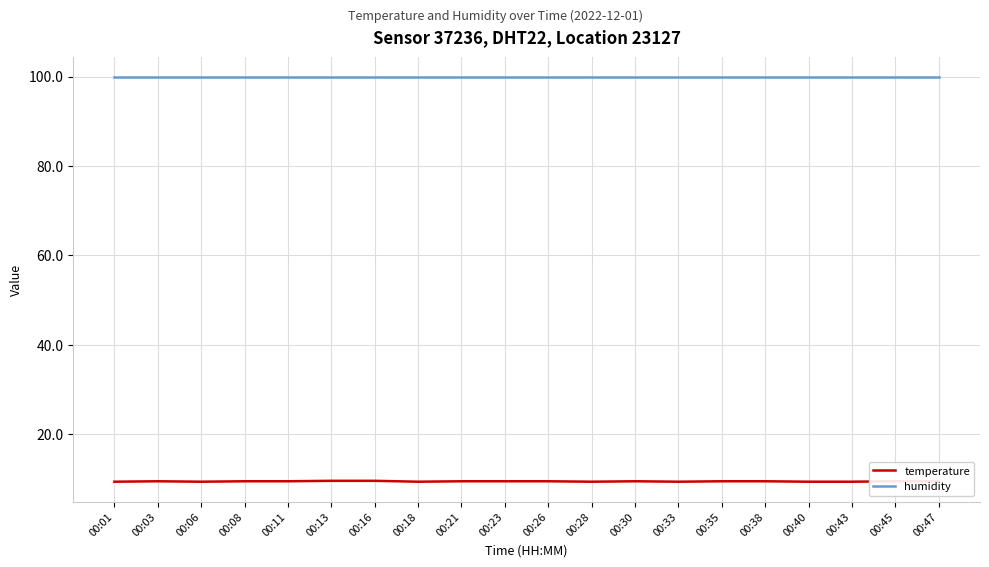

At 00:43, list the series in order from smallest to largest.

temperature, humidity